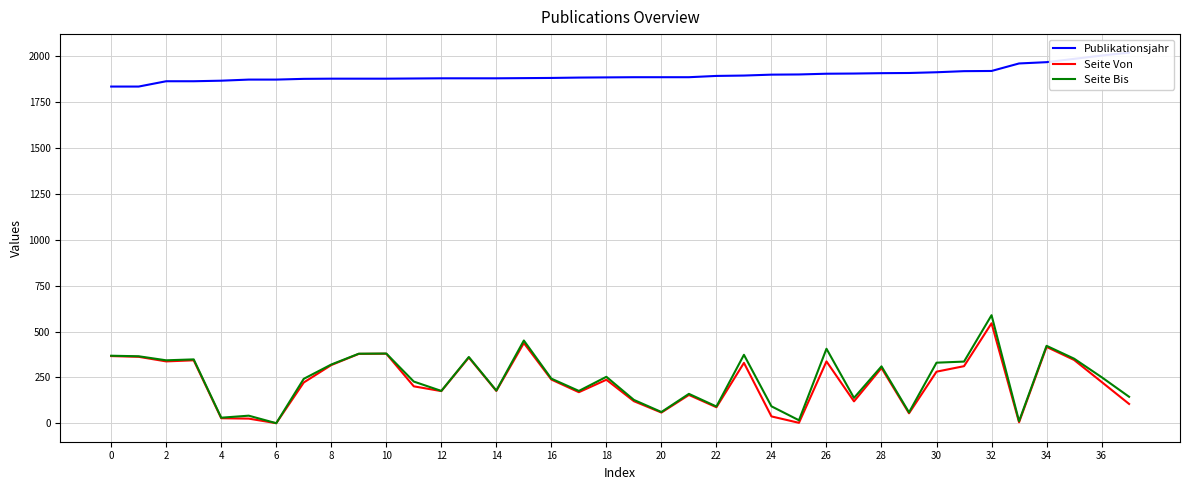

At which label is Seite Von closest to 272?

30